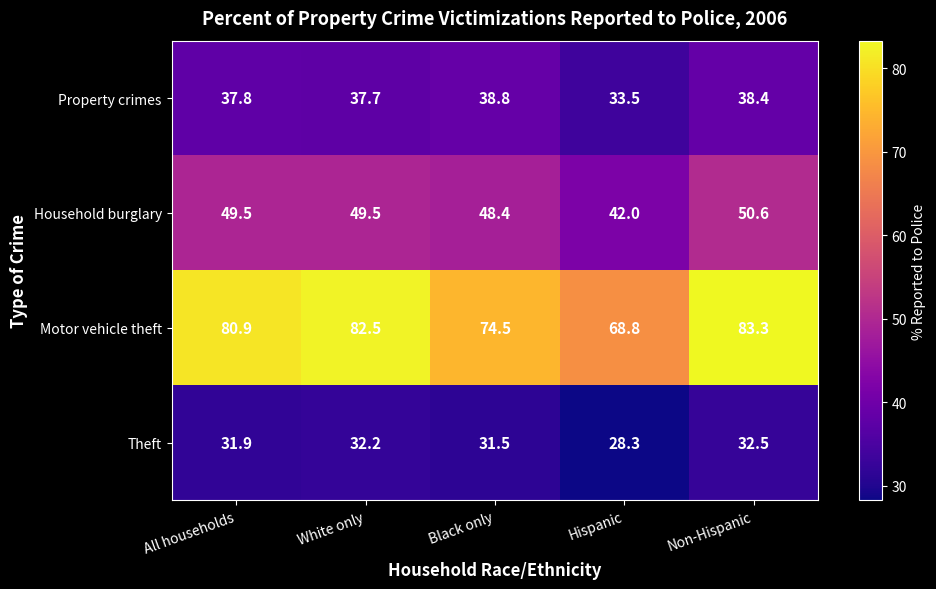

What is the greatest value displayed?

83.3